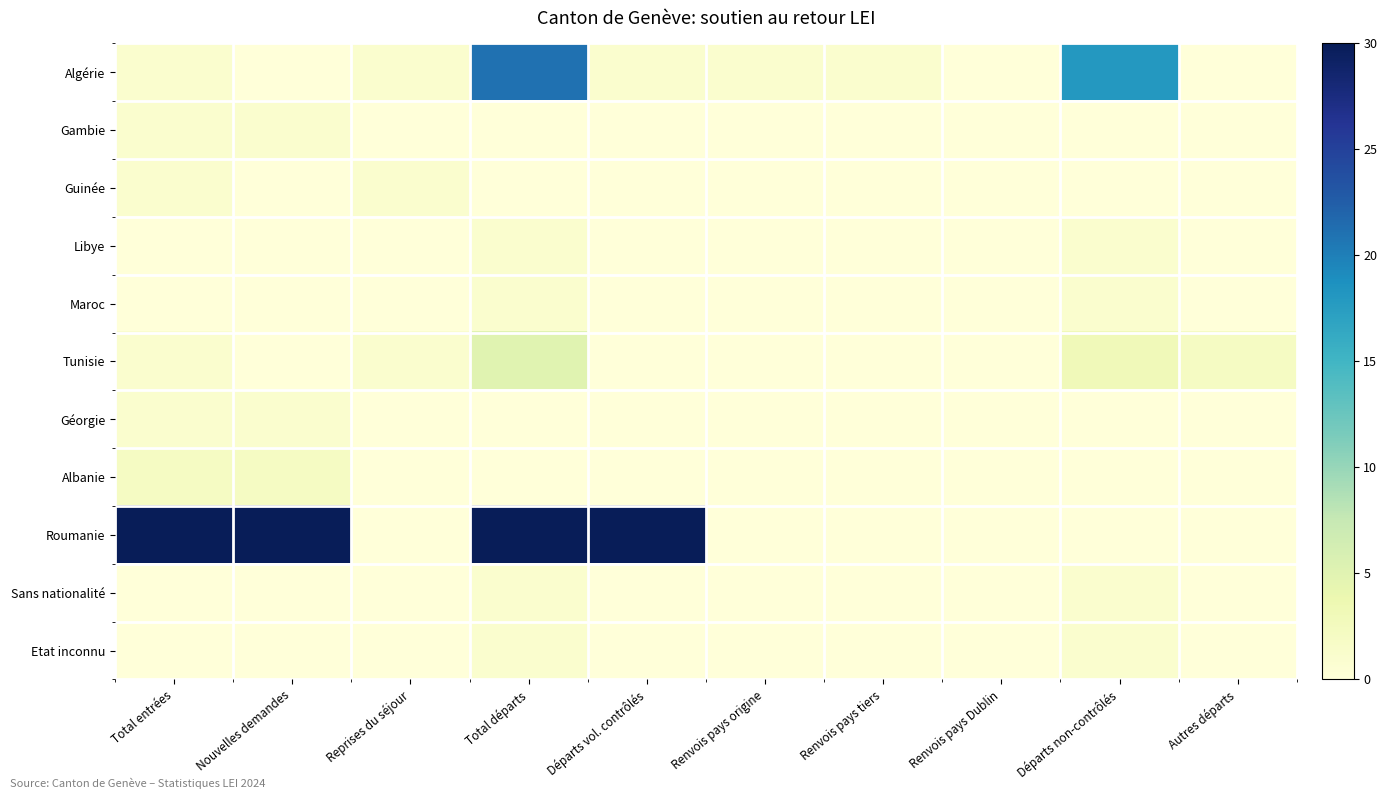

Reading left to right, what are all the values shown in this chart?

Algérie: Total entrées=1	Nouvelles demandes=0	Reprises du séjour=1	Total départs=21	Départs vol. contrôlés=1	Renvois pays origine=1	Renvois pays tiers=1	Renvois pays Dublin=0	Départs non-contrôlés=18	Autres départs=0
Gambie: Total entrées=1	Nouvelles demandes=1	Reprises du séjour=0	Total départs=0	Départs vol. contrôlés=0	Renvois pays origine=0	Renvois pays tiers=0	Renvois pays Dublin=0	Départs non-contrôlés=0	Autres départs=0
Guinée: Total entrées=1	Nouvelles demandes=0	Reprises du séjour=1	Total départs=0	Départs vol. contrôlés=0	Renvois pays origine=0	Renvois pays tiers=0	Renvois pays Dublin=0	Départs non-contrôlés=0	Autres départs=0
Libye: Total entrées=0	Nouvelles demandes=0	Reprises du séjour=0	Total départs=1	Départs vol. contrôlés=0	Renvois pays origine=0	Renvois pays tiers=0	Renvois pays Dublin=0	Départs non-contrôlés=1	Autres départs=0
Maroc: Total entrées=0	Nouvelles demandes=0	Reprises du séjour=0	Total départs=1	Départs vol. contrôlés=0	Renvois pays origine=0	Renvois pays tiers=0	Renvois pays Dublin=0	Départs non-contrôlés=1	Autres départs=0
Tunisie: Total entrées=1	Nouvelles demandes=0	Reprises du séjour=1	Total départs=5	Départs vol. contrôlés=0	Renvois pays origine=0	Renvois pays tiers=0	Renvois pays Dublin=0	Départs non-contrôlés=3	Autres départs=2
Géorgie: Total entrées=1	Nouvelles demandes=1	Reprises du séjour=0	Total départs=0	Départs vol. contrôlés=0	Renvois pays origine=0	Renvois pays tiers=0	Renvois pays Dublin=0	Départs non-contrôlés=0	Autres départs=0
Albanie: Total entrées=2	Nouvelles demandes=2	Reprises du séjour=0	Total départs=0	Départs vol. contrôlés=0	Renvois pays origine=0	Renvois pays tiers=0	Renvois pays Dublin=0	Départs non-contrôlés=0	Autres départs=0
Roumanie: Total entrées=30	Nouvelles demandes=30	Reprises du séjour=0	Total départs=30	Départs vol. contrôlés=30	Renvois pays origine=0	Renvois pays tiers=0	Renvois pays Dublin=0	Départs non-contrôlés=0	Autres départs=0
Sans nationalité: Total entrées=0	Nouvelles demandes=0	Reprises du séjour=0	Total départs=1	Départs vol. contrôlés=0	Renvois pays origine=0	Renvois pays tiers=0	Renvois pays Dublin=0	Départs non-contrôlés=1	Autres départs=0
Etat inconnu: Total entrées=0	Nouvelles demandes=0	Reprises du séjour=0	Total départs=1	Départs vol. contrôlés=0	Renvois pays origine=0	Renvois pays tiers=0	Renvois pays Dublin=0	Départs non-contrôlés=1	Autres départs=0